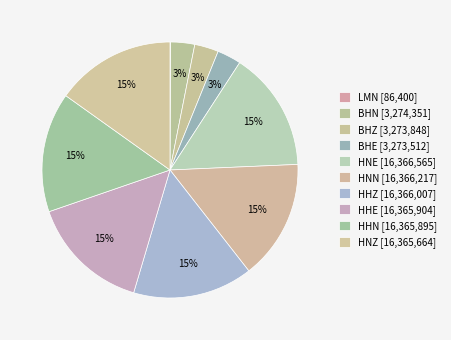

What is the ratio of the value at HNZ to the value at HHN?

1.0